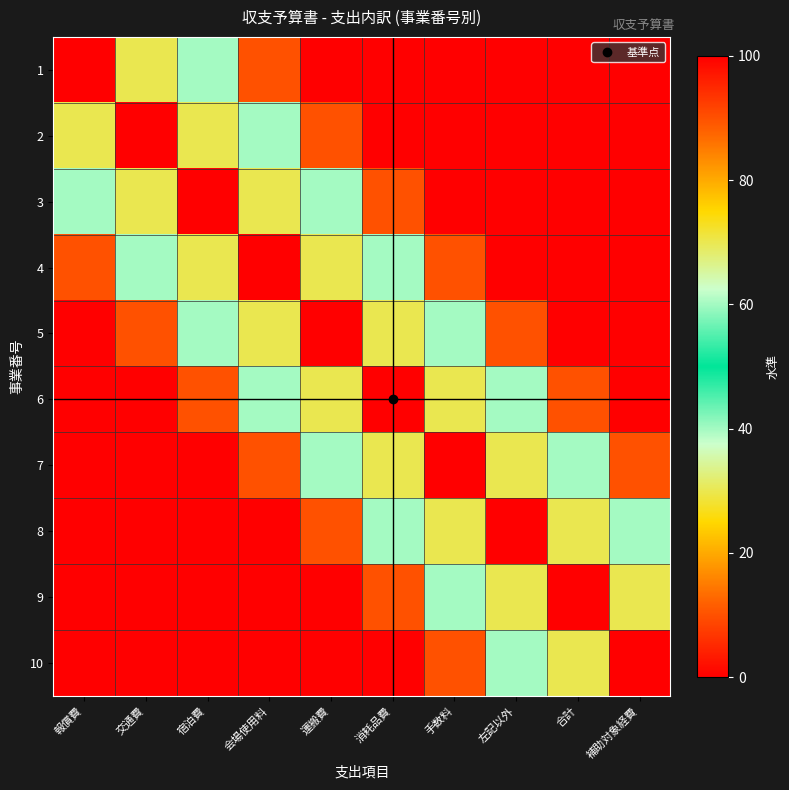

What is the total value across all series at 合計?

290.0